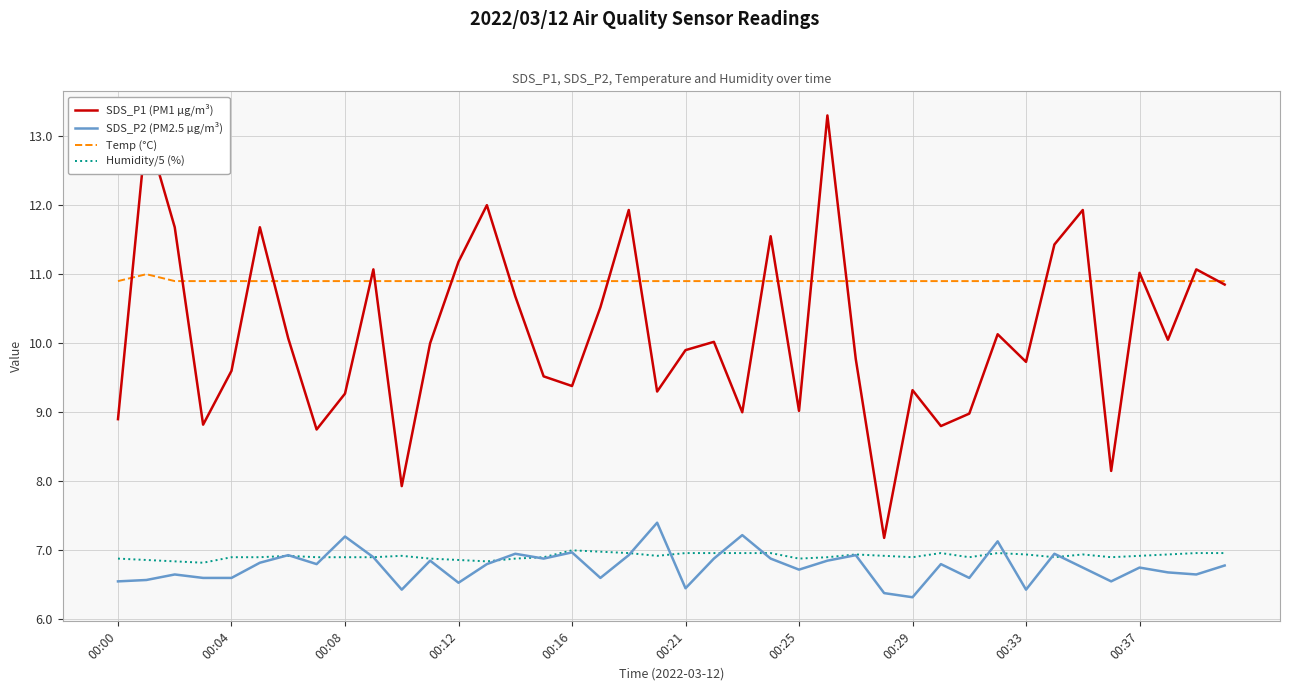

Which series has the widest spread of values?

SDS_P1 (PM1 µg/m³)